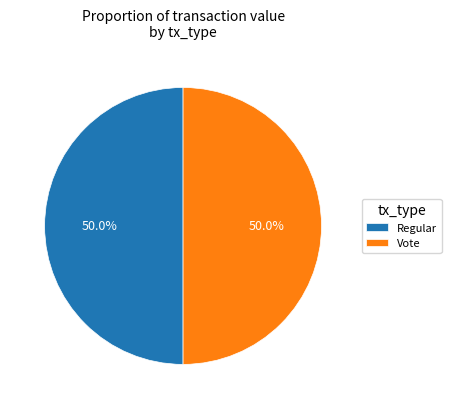

Approximately how many times larger is the value at Regular compared to Vote?

1.0